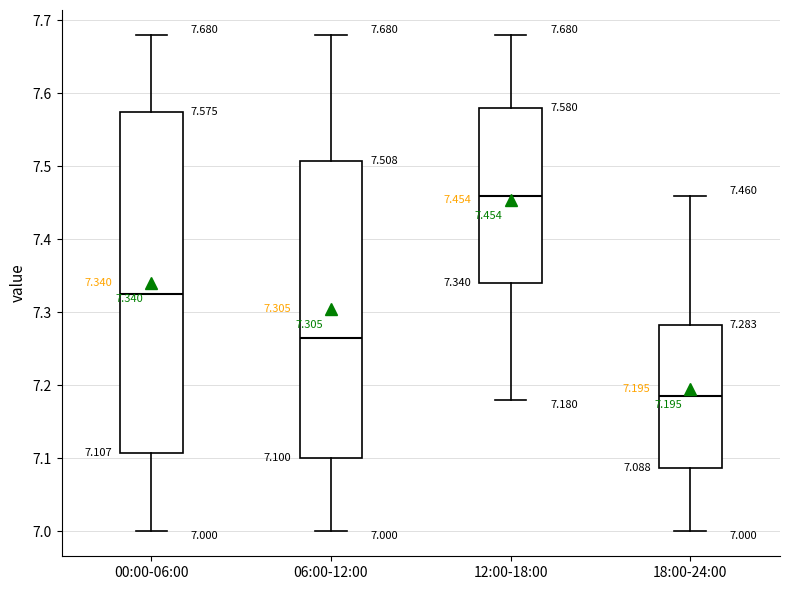

Which box's median line is the highest?

12:00-18:00